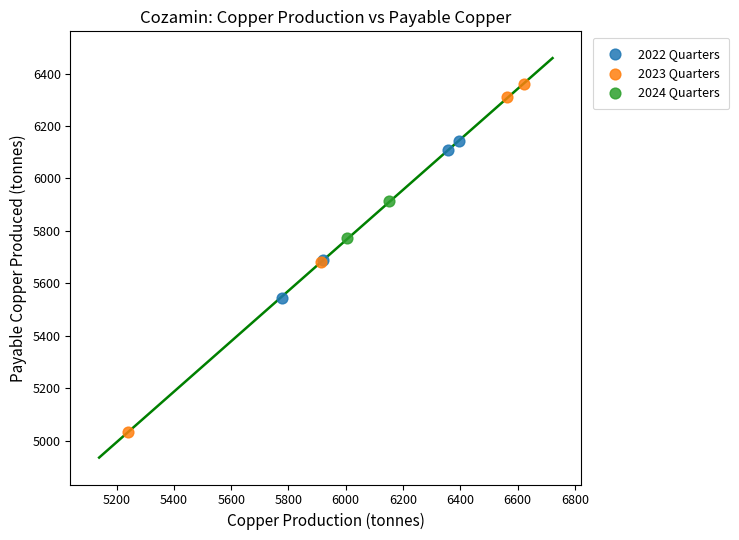

Which series reaches the maximum Y coordinate?

2023 Quarters